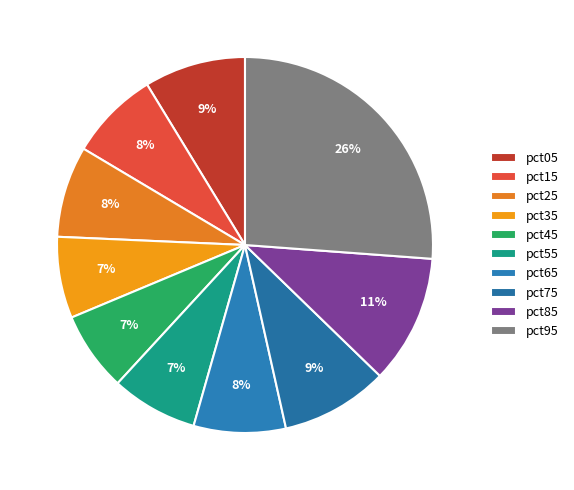

Which slice is the largest?

pct95